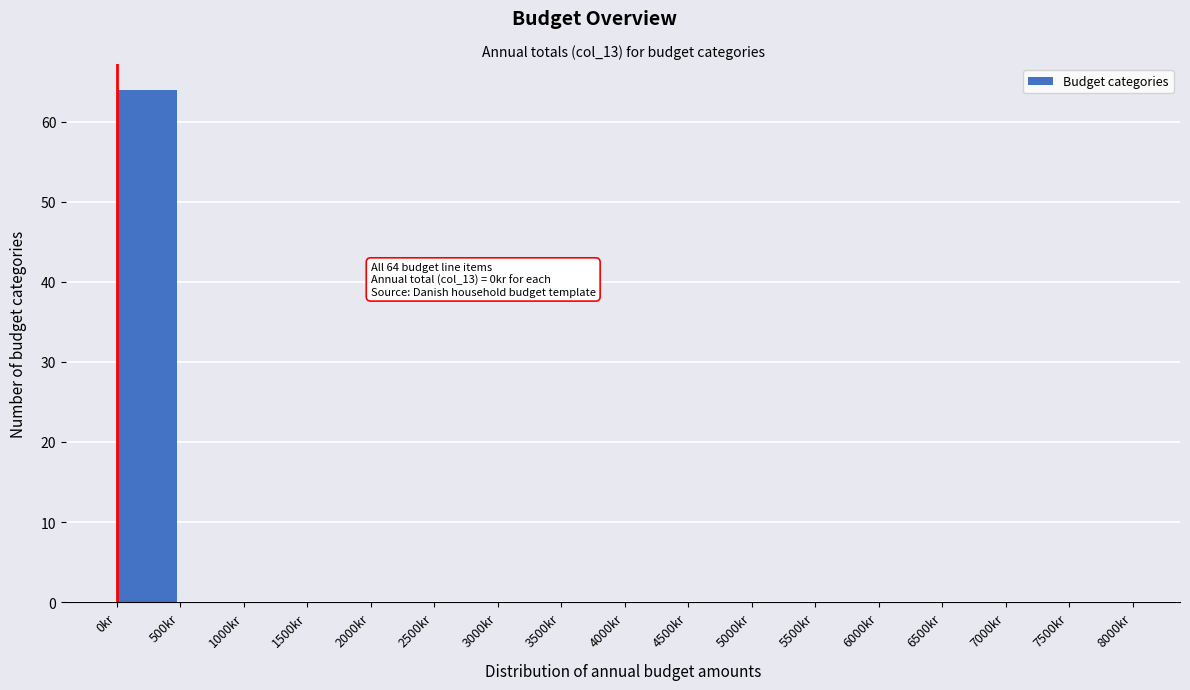

Over which range of the x-axis is the bar tallest?

0 to 500